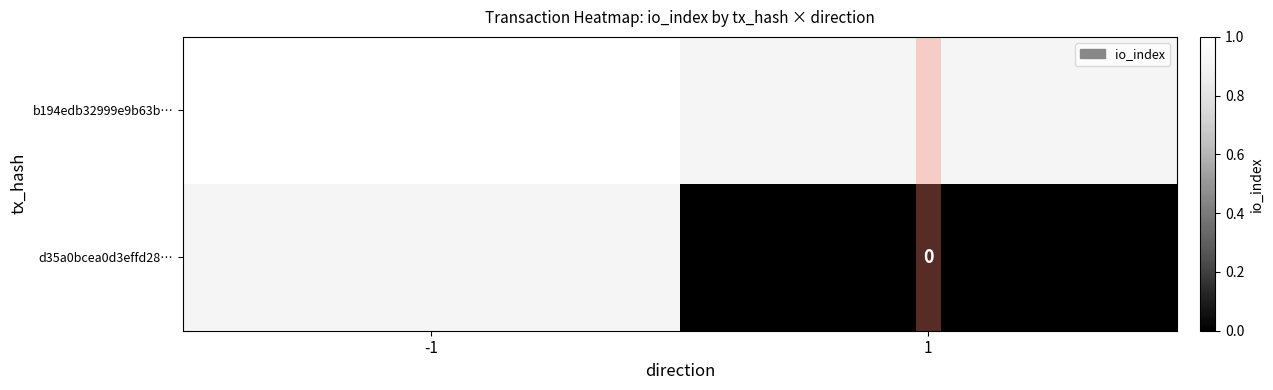

What is the maximum value shown in the chart?

1.0